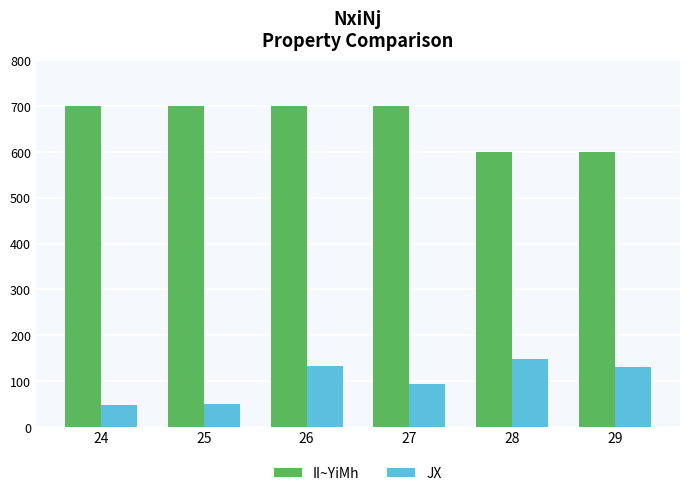

Does the chart contain stacked bars?

No